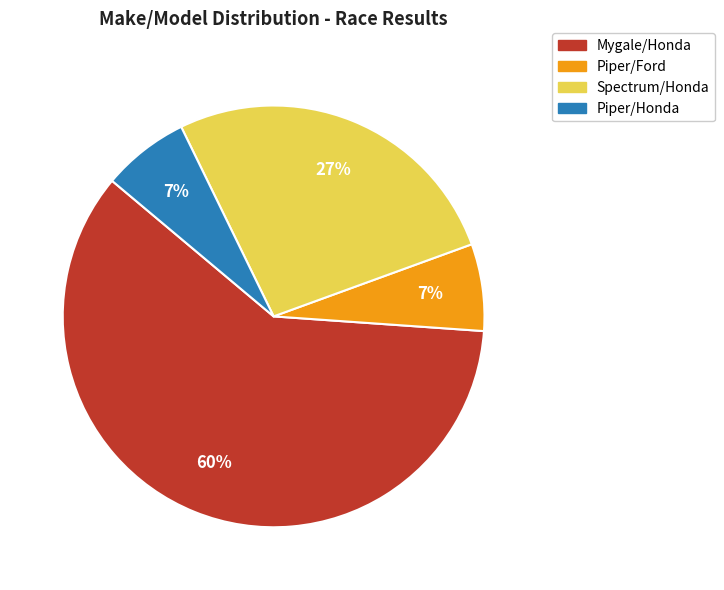

Is the sum of Mygale/Honda and Spectrum/Honda greater than half?

Yes